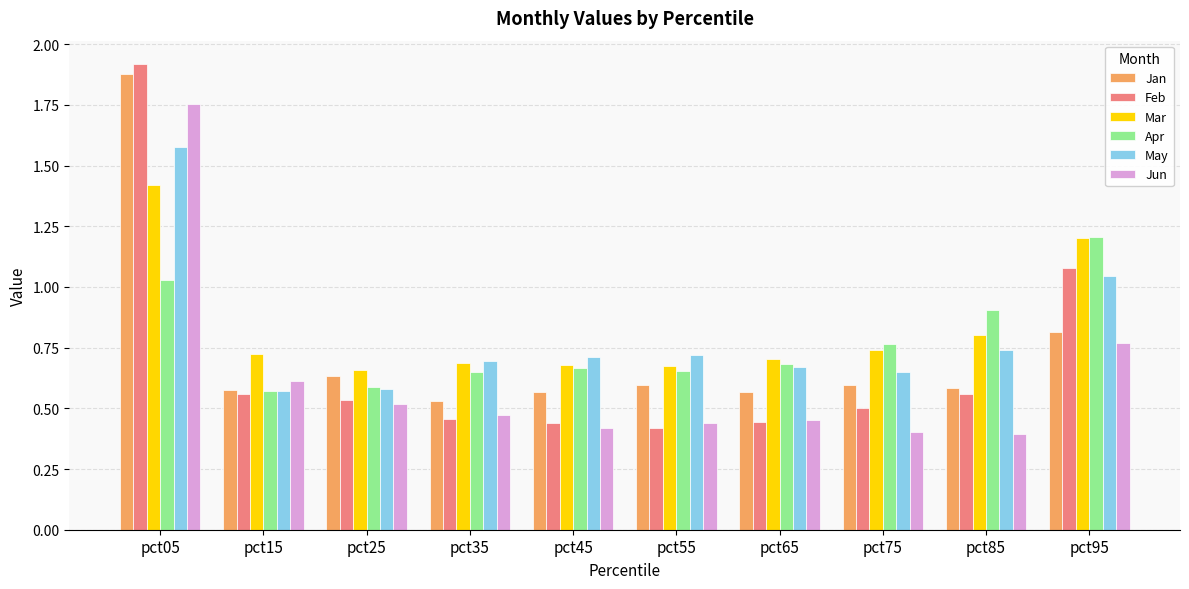

At which category is the sum across all series the highest?

pct05